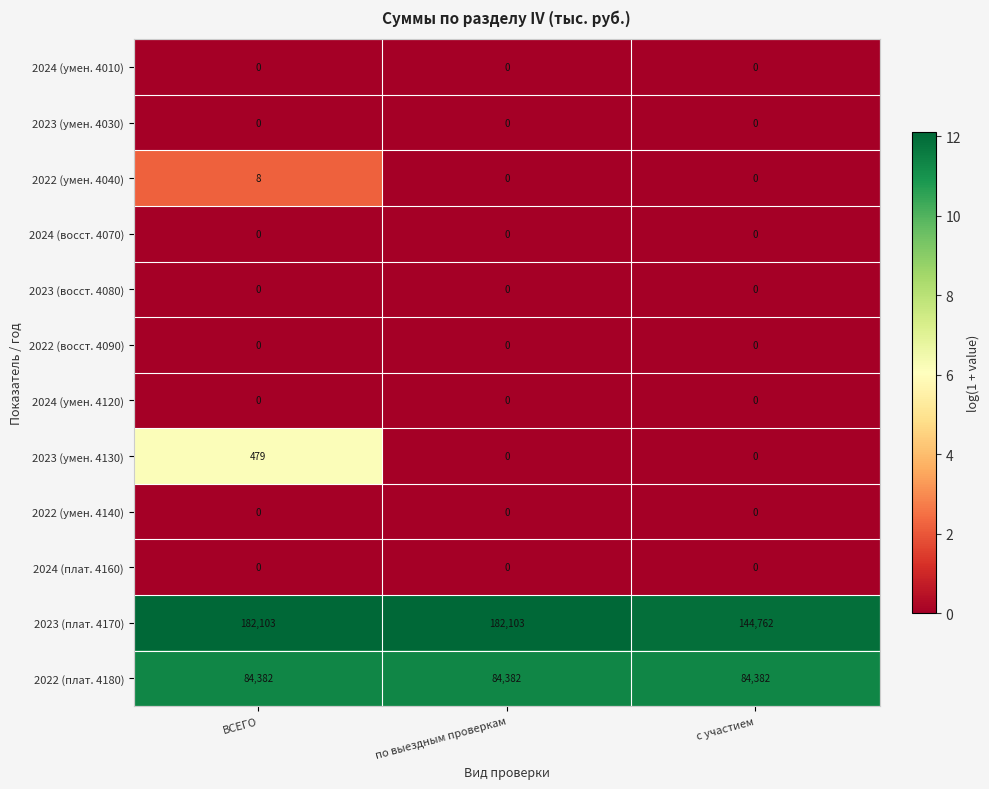

True or false: 2023 (умен. 4130) has a value of 164 at с участием.

False